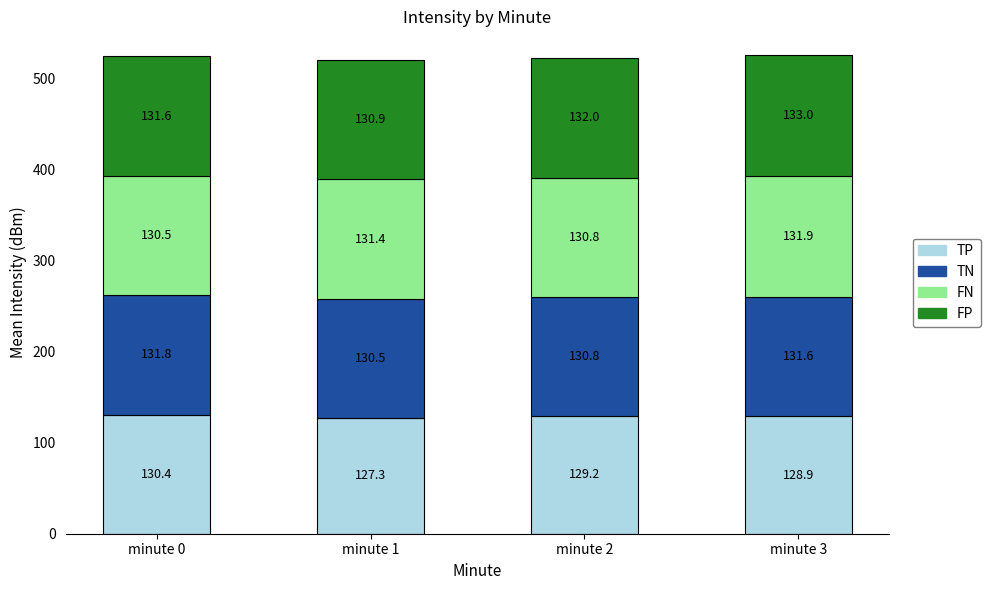

Which category has the highest value in the TP series?

minute 0